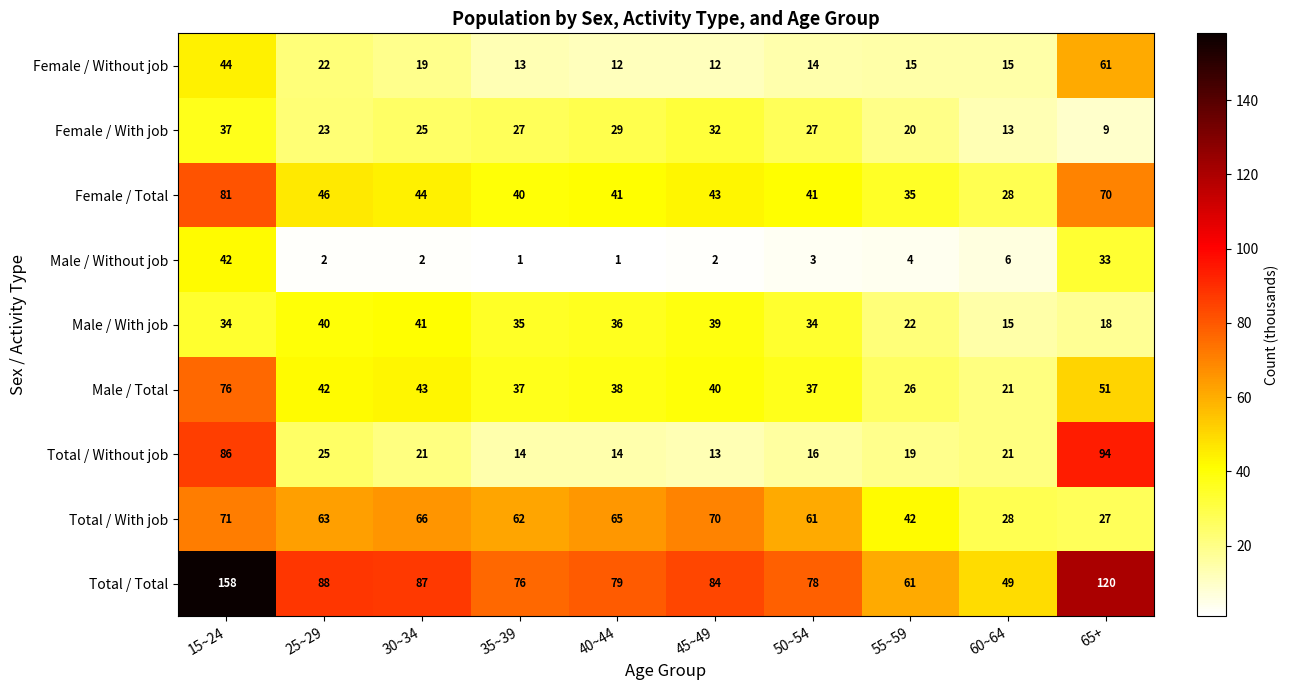

What is the difference between the maximum and second lowest values in the Total / Total series?

97